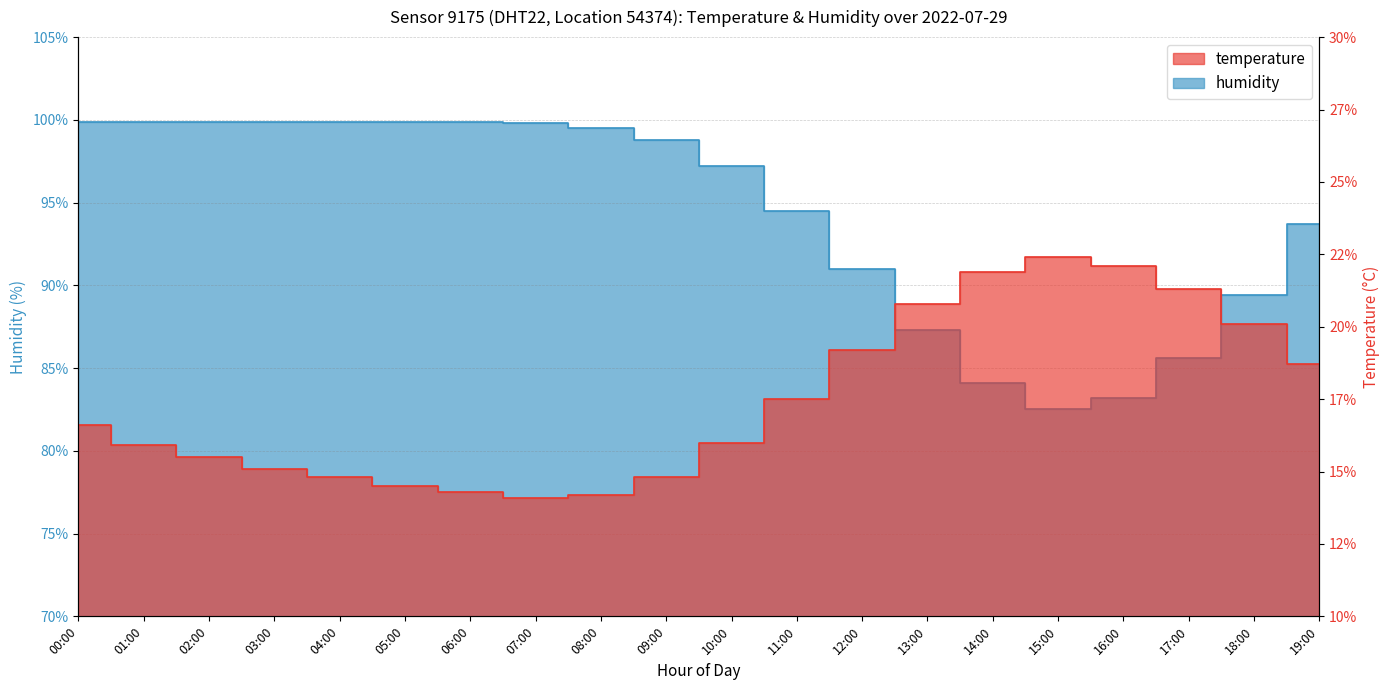

What is the average value of the humidity series?

94.3